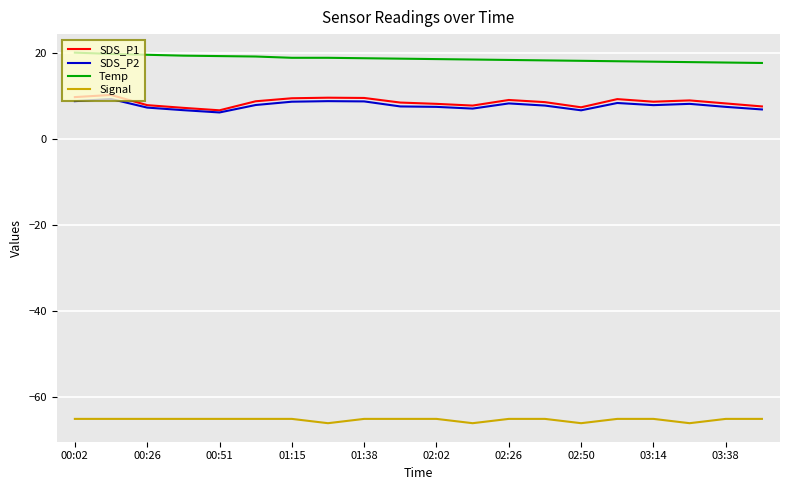

What is the maximum value shown in the chart?

20.1